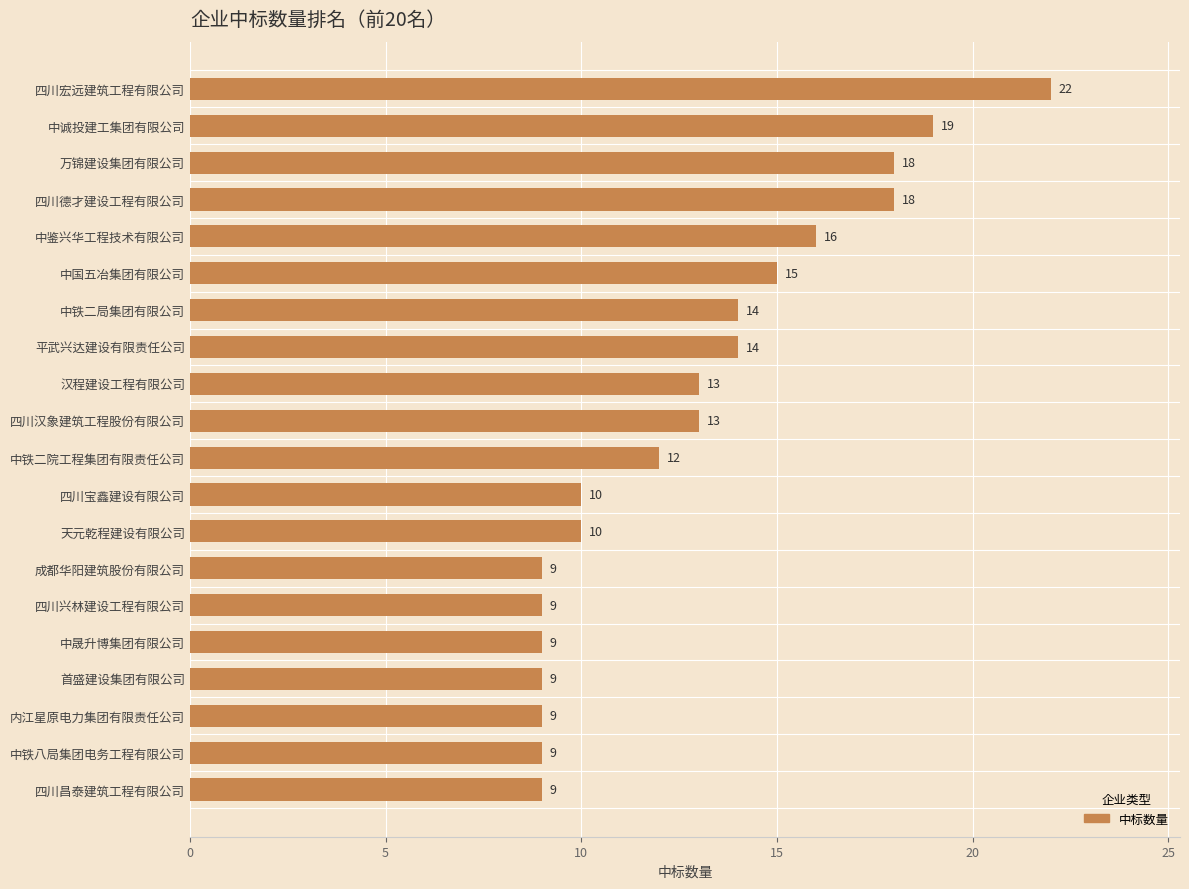

The value at 成都华阳建筑股份有限公司 is 13. True or false?

False